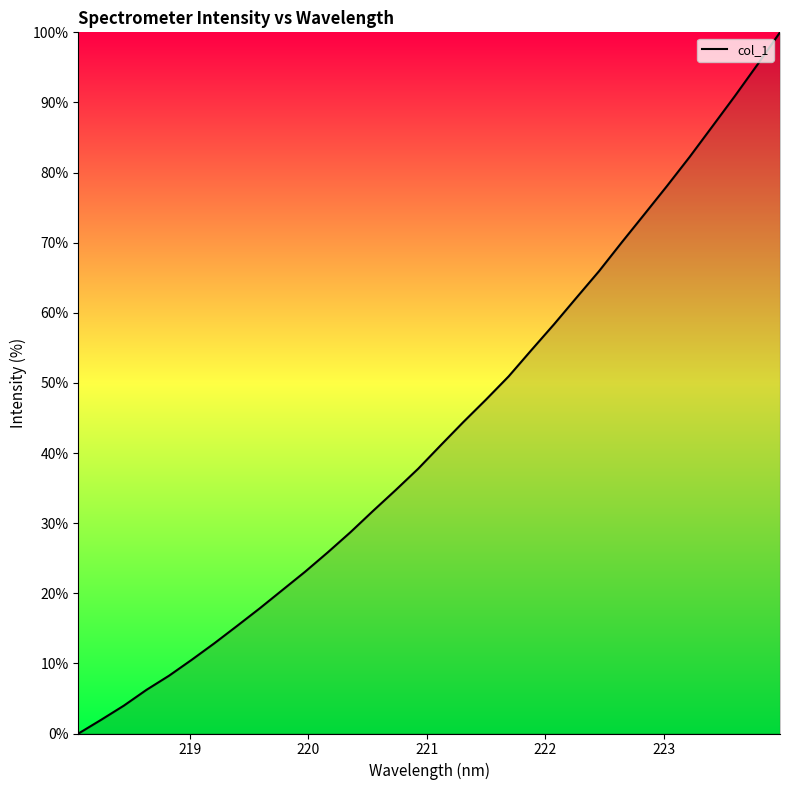

What is the maximum value shown in the chart?

100.0